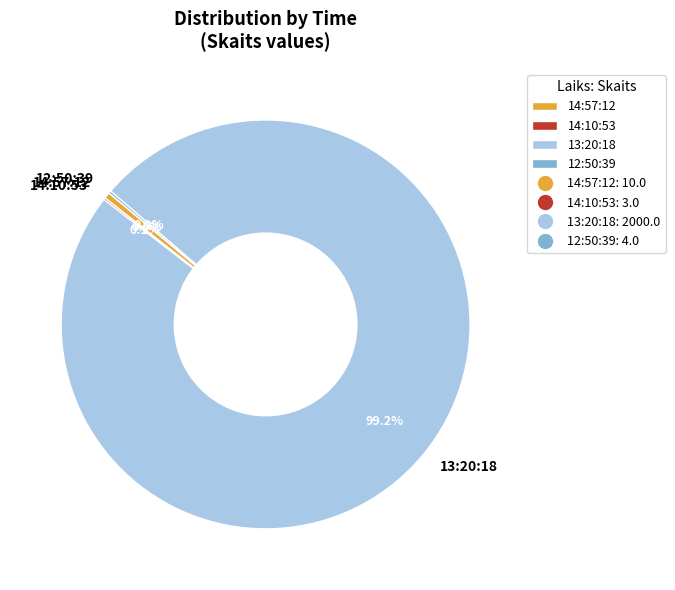

Which slice represents more than half of the pie?

13:20:18